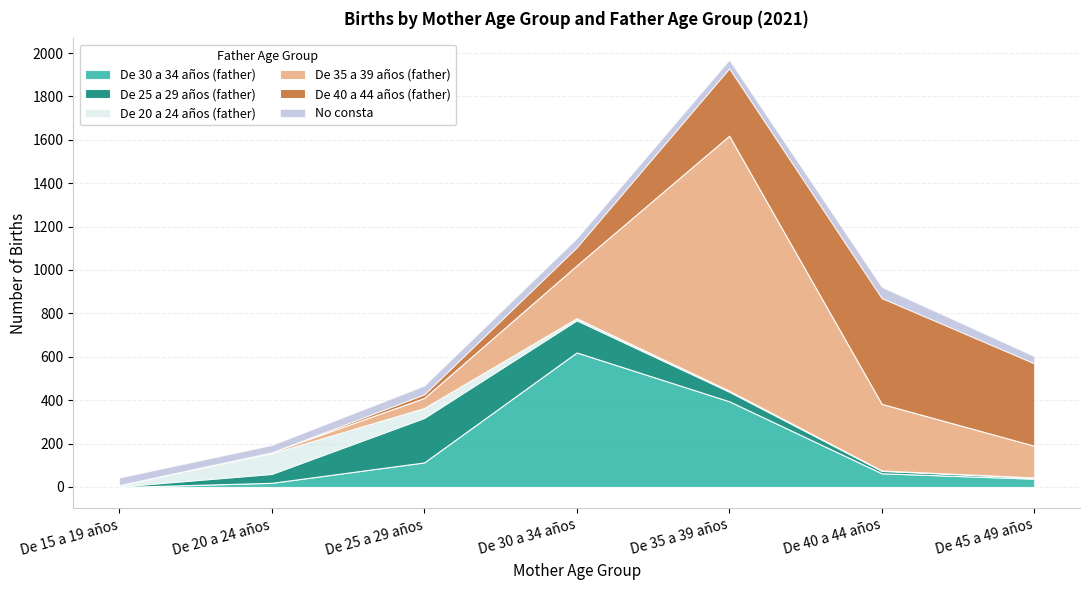

What is the approximate value of De 25 a 29 años (father) at De 35 a 39 años, to the nearest 50?

50